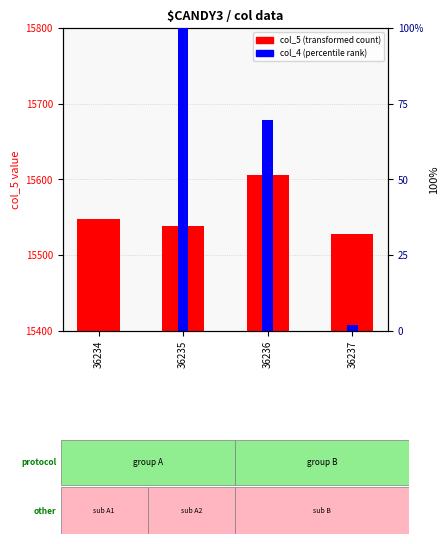

At which category is the sum across all series the highest?

36236